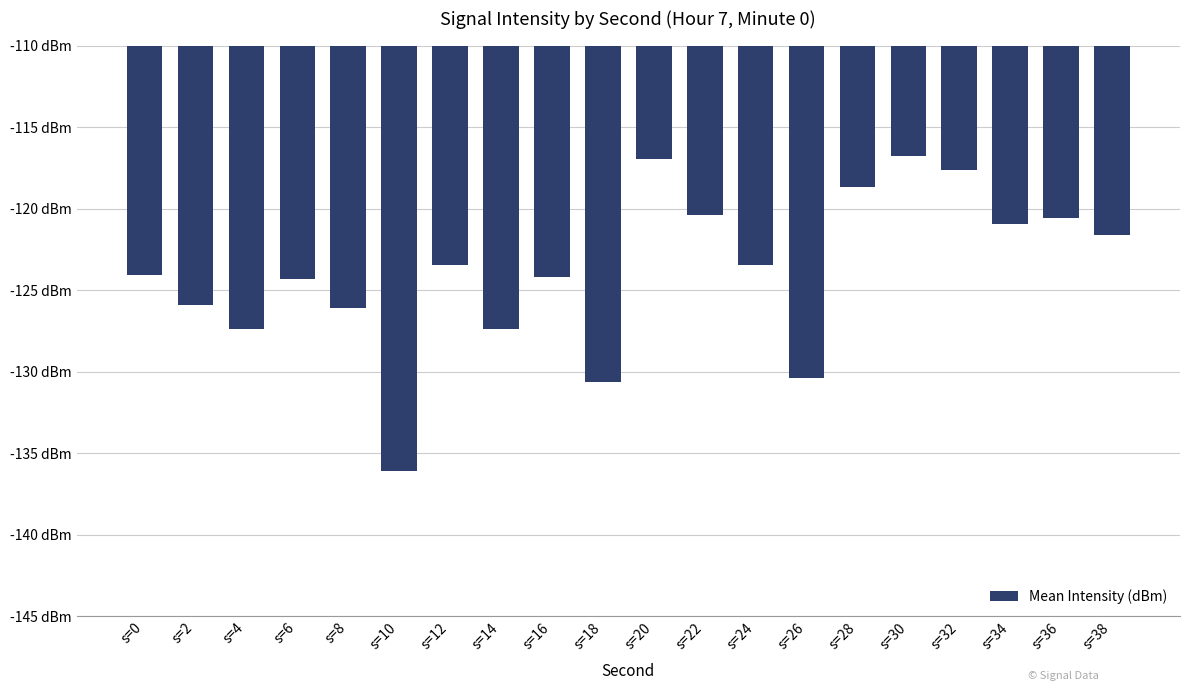

Reading left to right, what are all the values shown in this chart?

-124.1	-125.9	-127.4	-124.3	-126.1	-136.1	-123.4	-127.4	-124.2	-130.6	-117.0	-120.4	-123.5	-130.4	-118.7	-116.8	-117.6	-120.9	-120.6	-121.6